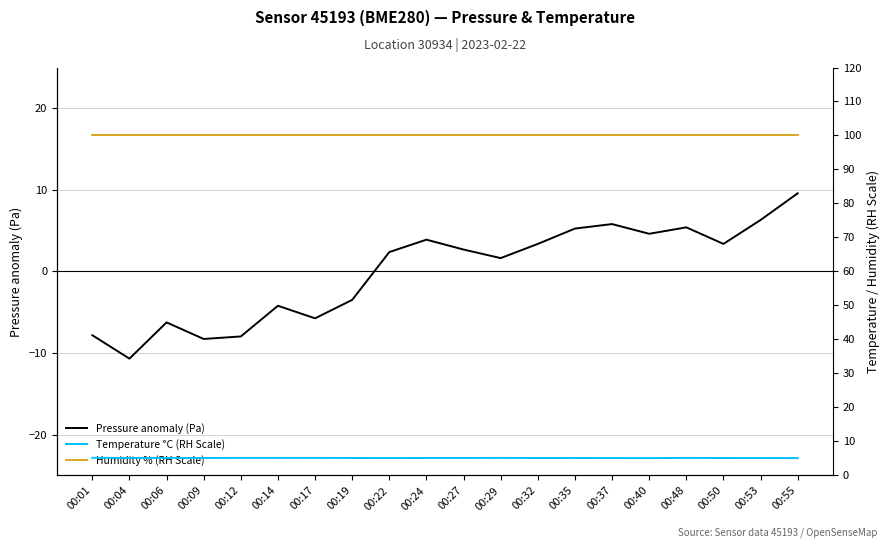

In Pressure anomaly (Pa), how many points are higher than both neighbors (excluding endpoints)?

5